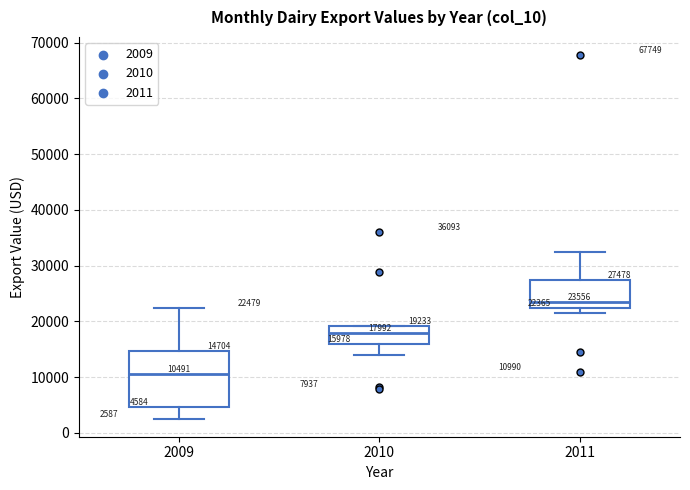

Which box's median line is the lowest?

2009